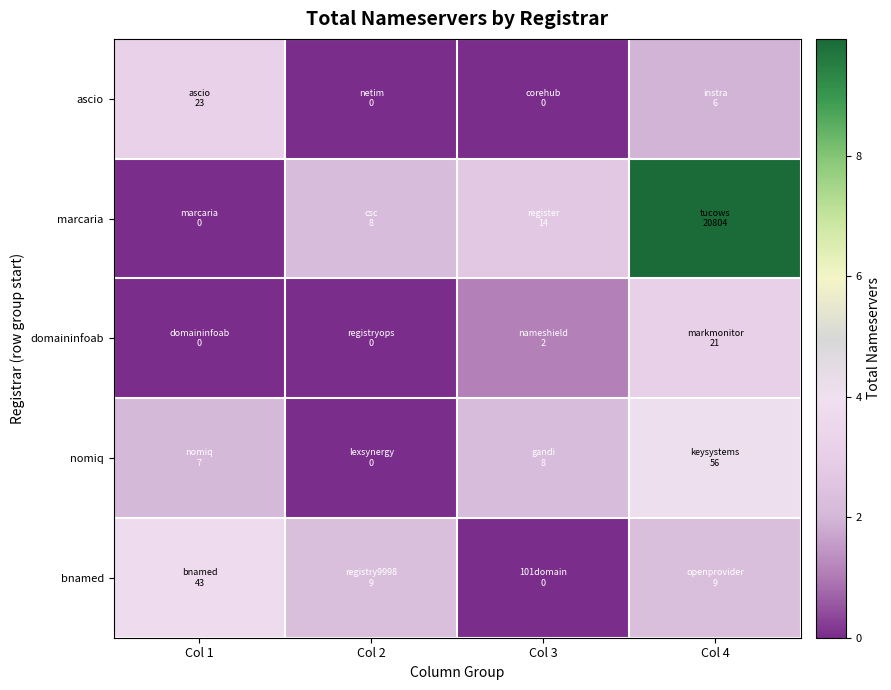

Count the number of categories in the chart.

4